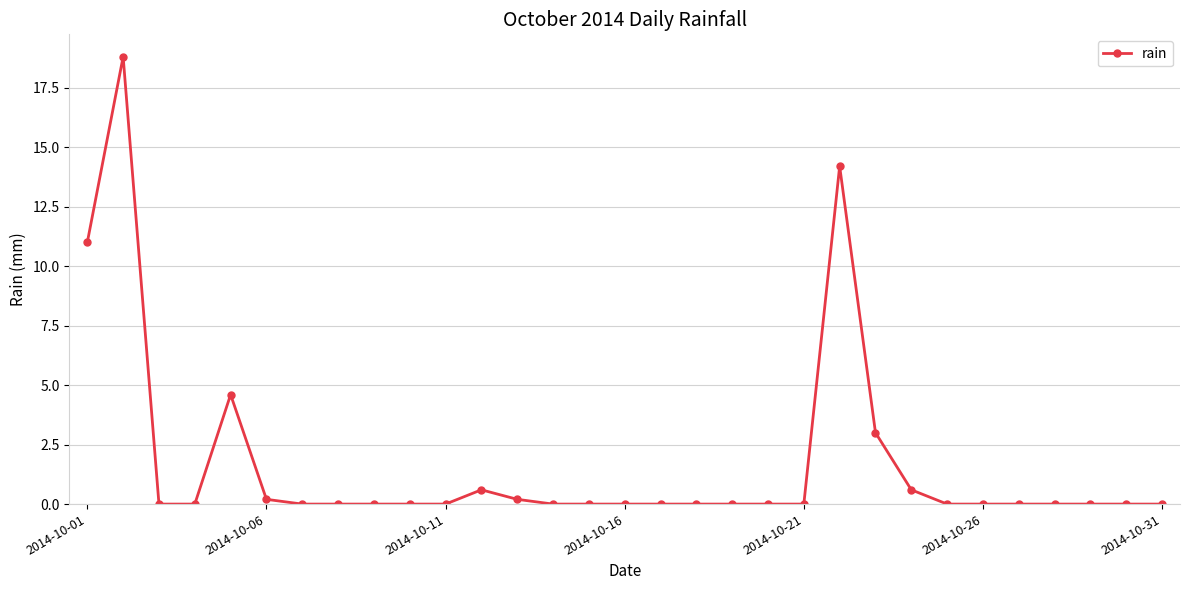

Is this an area chart (filled region under the line)?

No